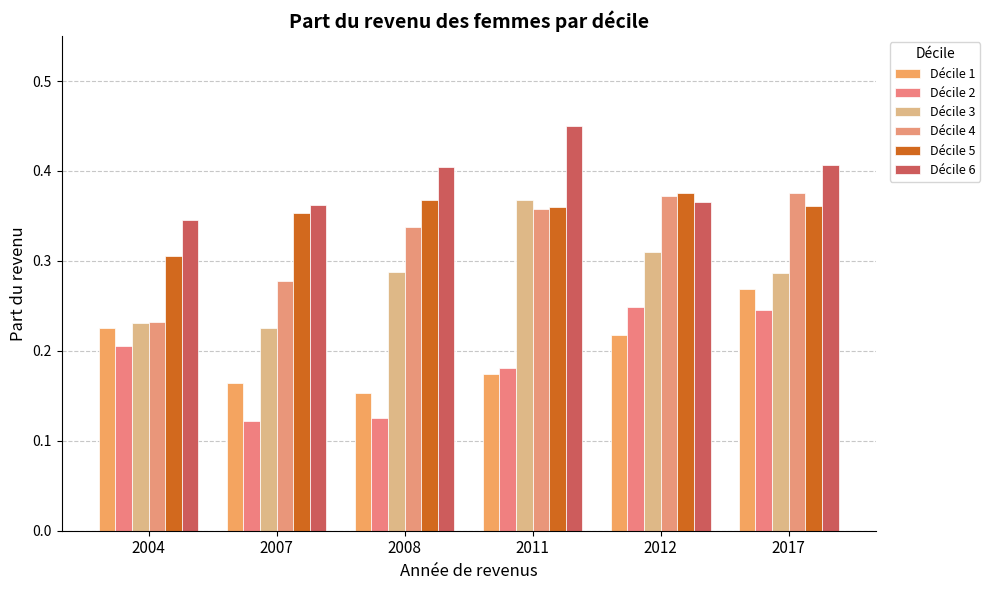

Is the value of Décile 2 at 2008 greater than the value of Décile 3 at 2017?

No